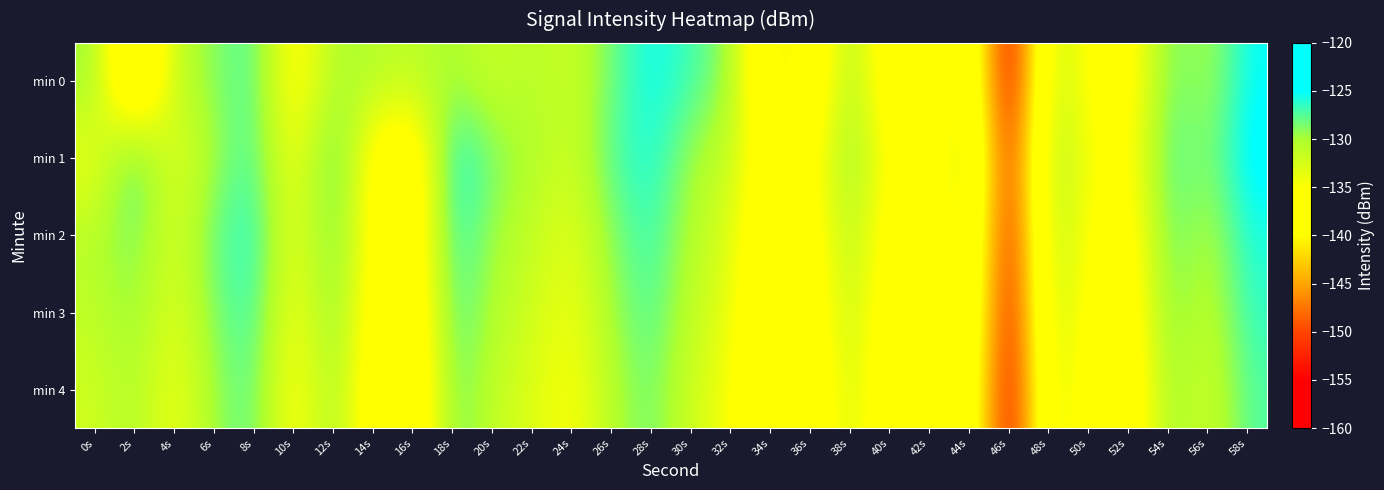

How many distinct data groups are displayed?

5